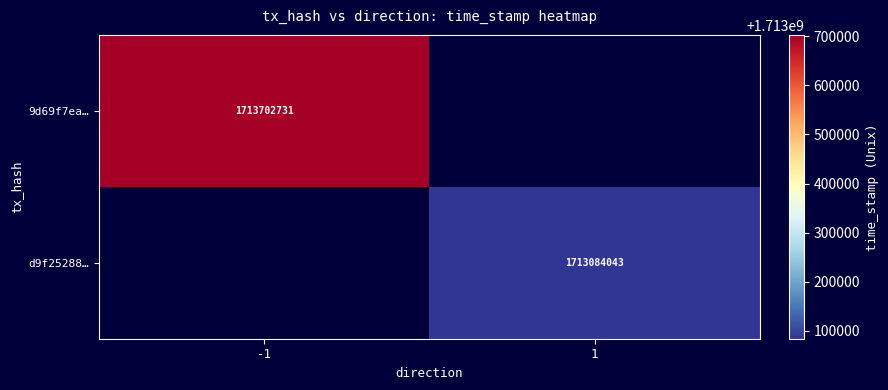

The 9d69f7ea… series shows 488570965 at -1. True or false?

False